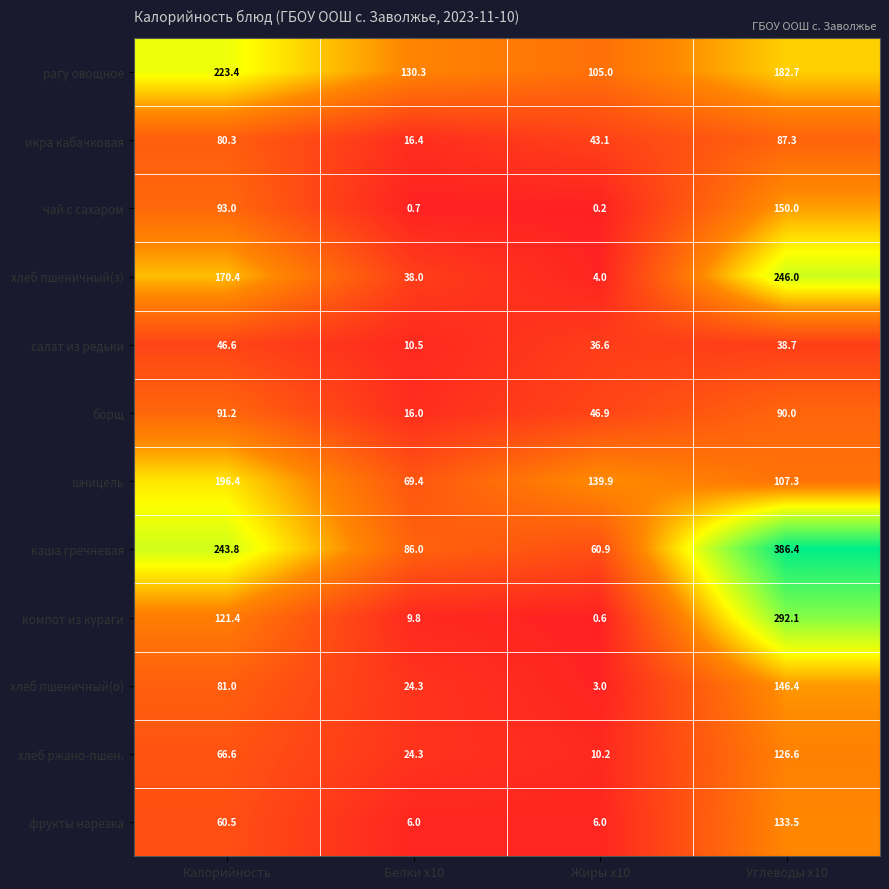

Which series has the widest spread of values?

каша гречневая